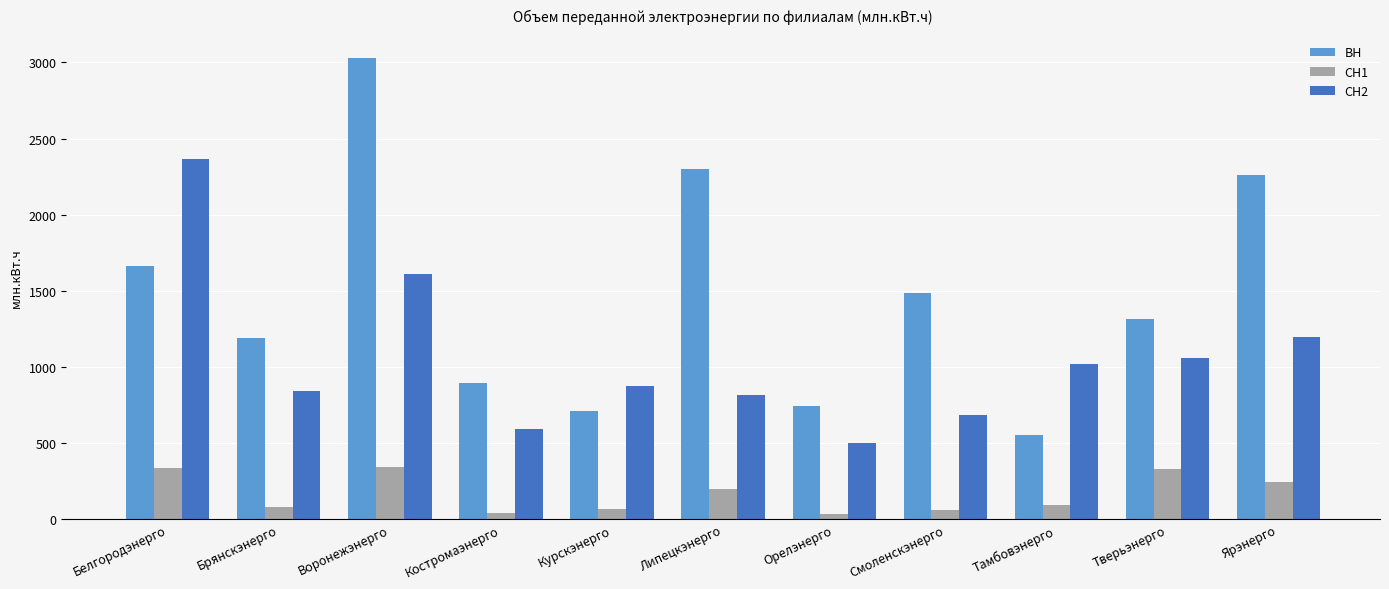

The ВН series shows 1097.1 at Белгородэнерго. True or false?

False